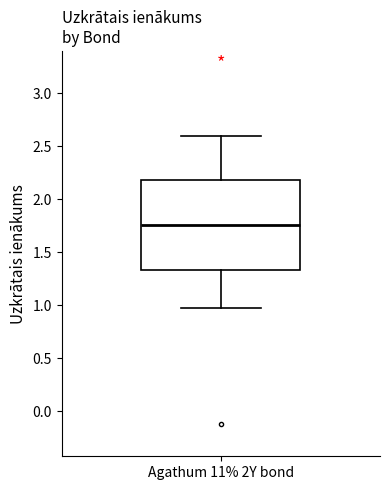

Read this box plot against the y-axis: the position of the median line, the range covered by the box, and the ends of both whiskers. The values are not printed on the chart, so give them approximately, as read against the axis.

median 1.75, box 1.35 to 2.20, whiskers 1.00 to 2.60